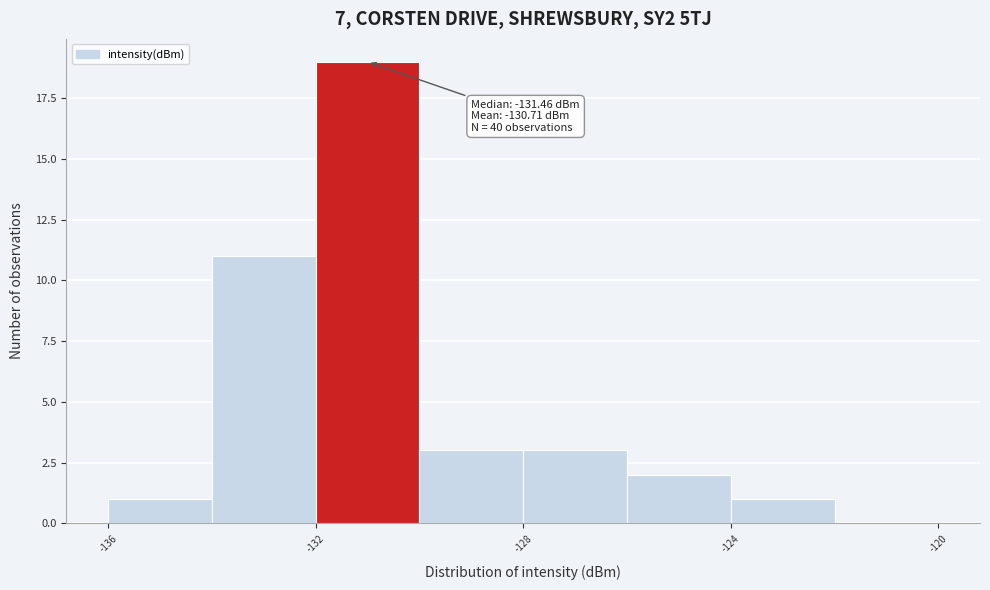

Over which range of the x-axis is the bar tallest?

-132 to -130